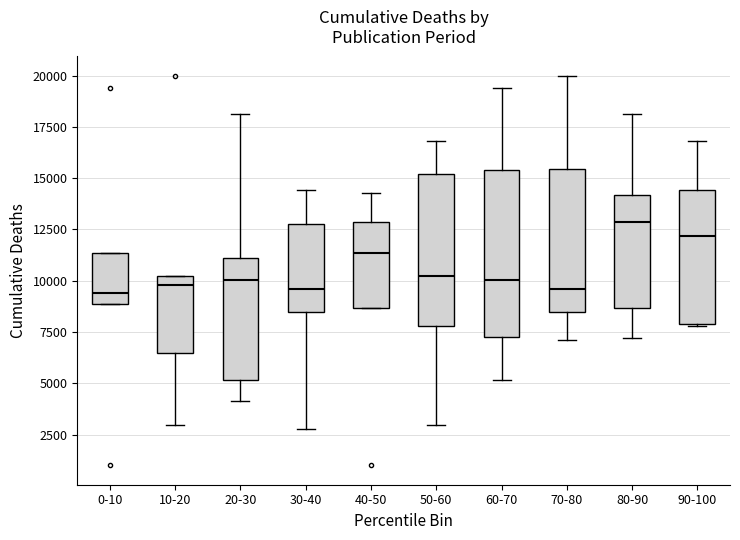

Where is the lower edge of the box for 0-10 on the y-axis? The values are not printed on the chart, so give them approximately, as read against the axis.

9000